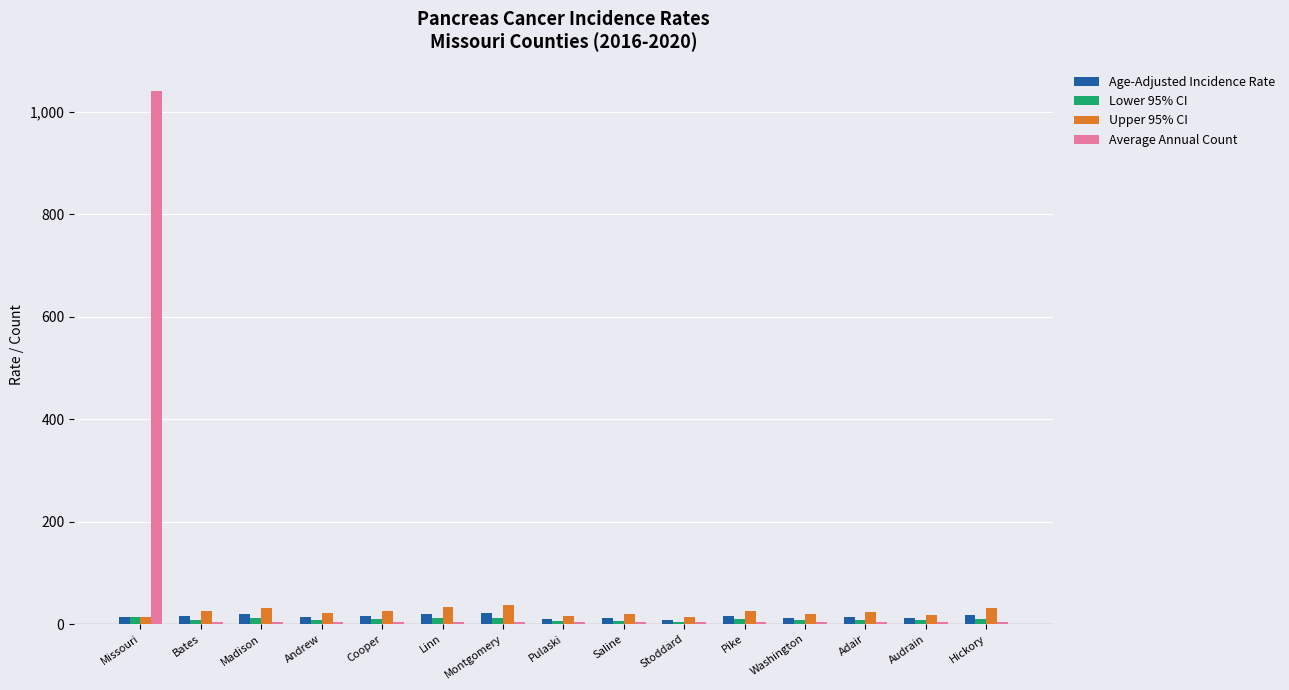

True or false: Upper 95% CI has a value of 18.8 at Saline.

True